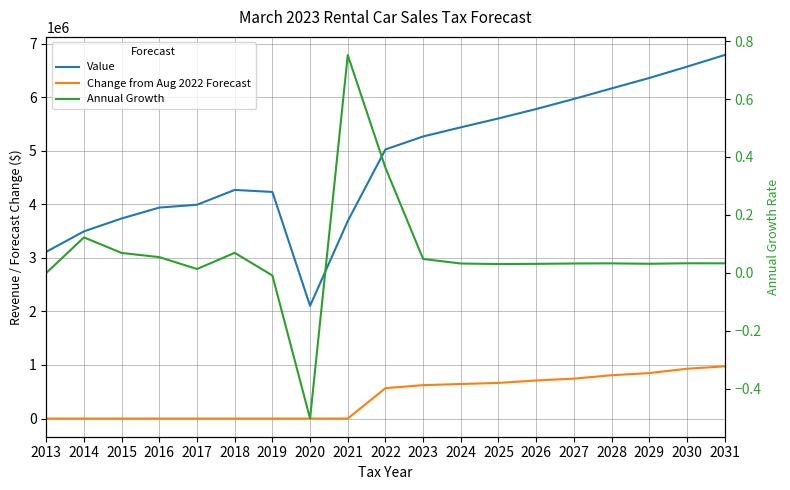

True or false: Change from Aug 2022 Forecast and Value intersect in this chart.

False